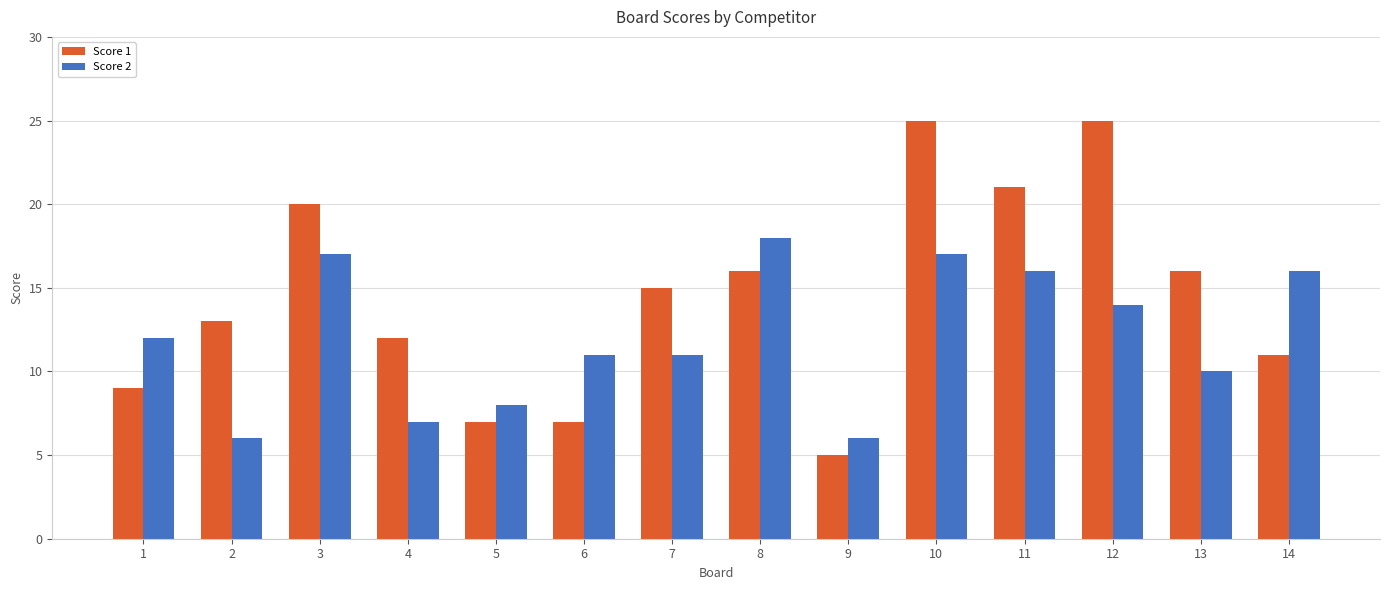

What is the spread (max minus min) of values at 7?

4